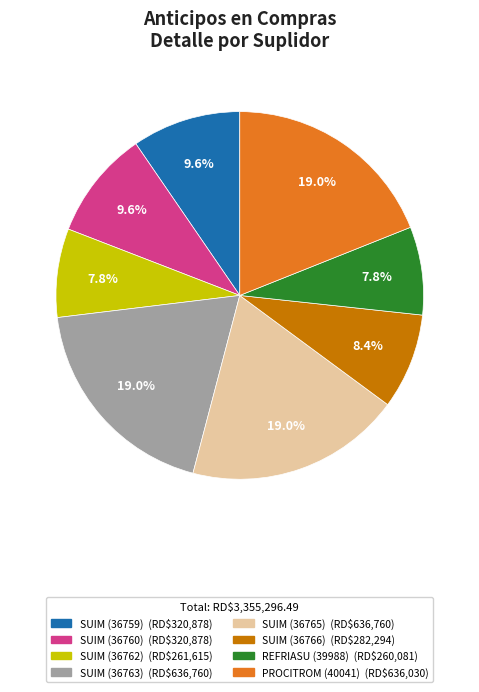

Is PROCITROM (40041) the majority of the pie?

No